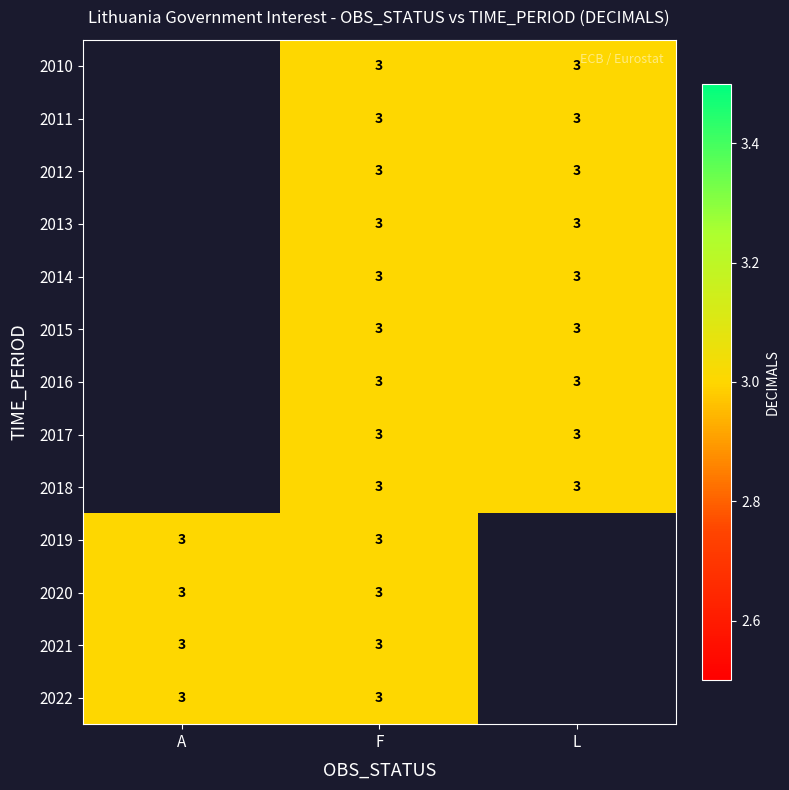

The 2012 series shows 3.0 at F. True or false?

True